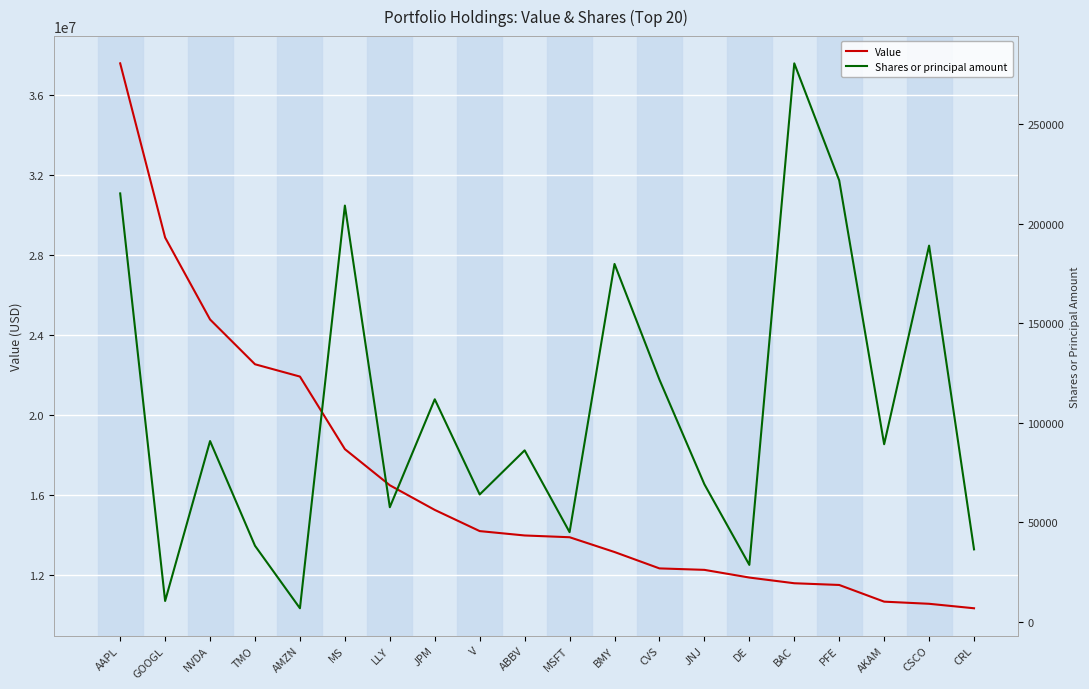

What is the maximum value for Shares or principal amount?

280627